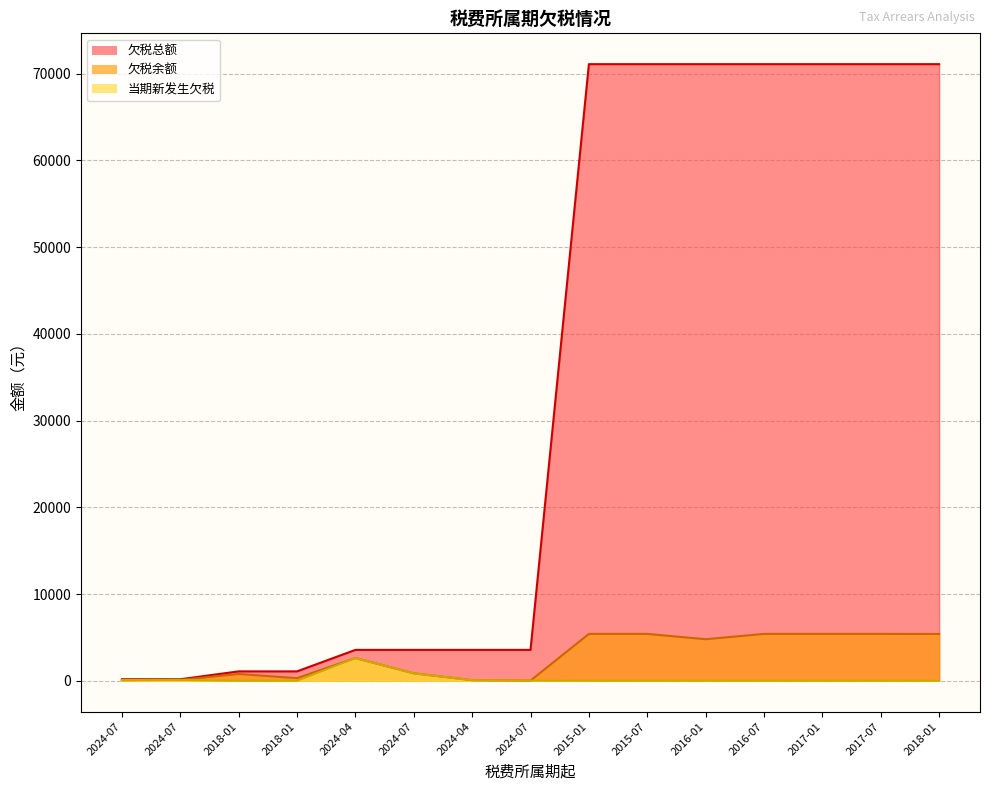

At 2024-04, list the series in order from largest to smallest.

欠税总额, 欠税余额, 当期新发生欠税